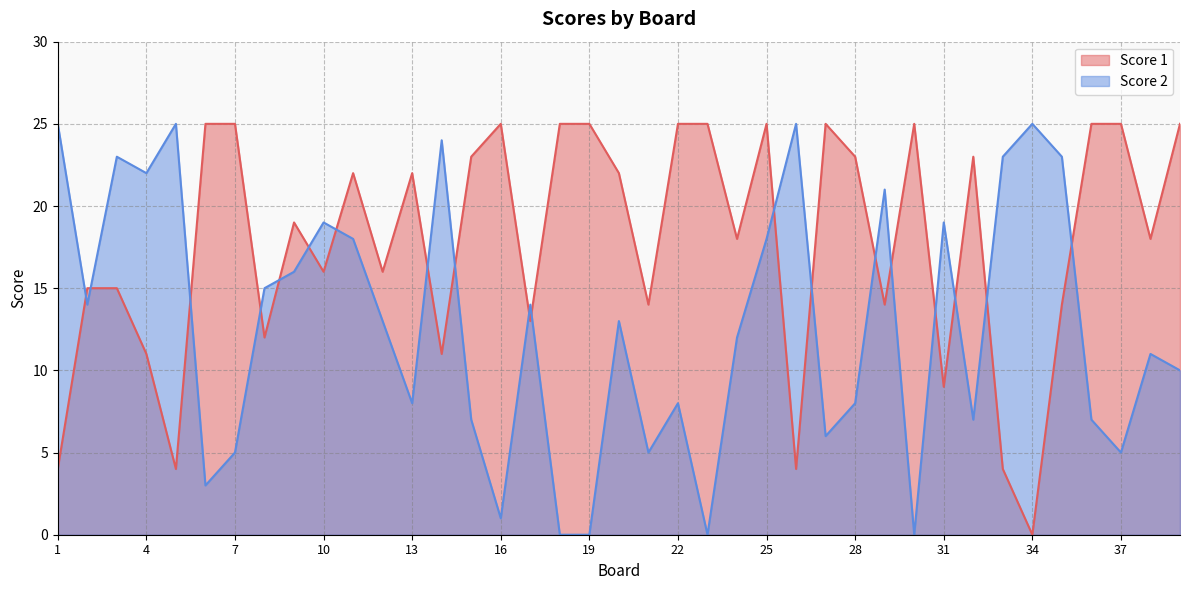

At how many categories does at least one series exceed 10?

39